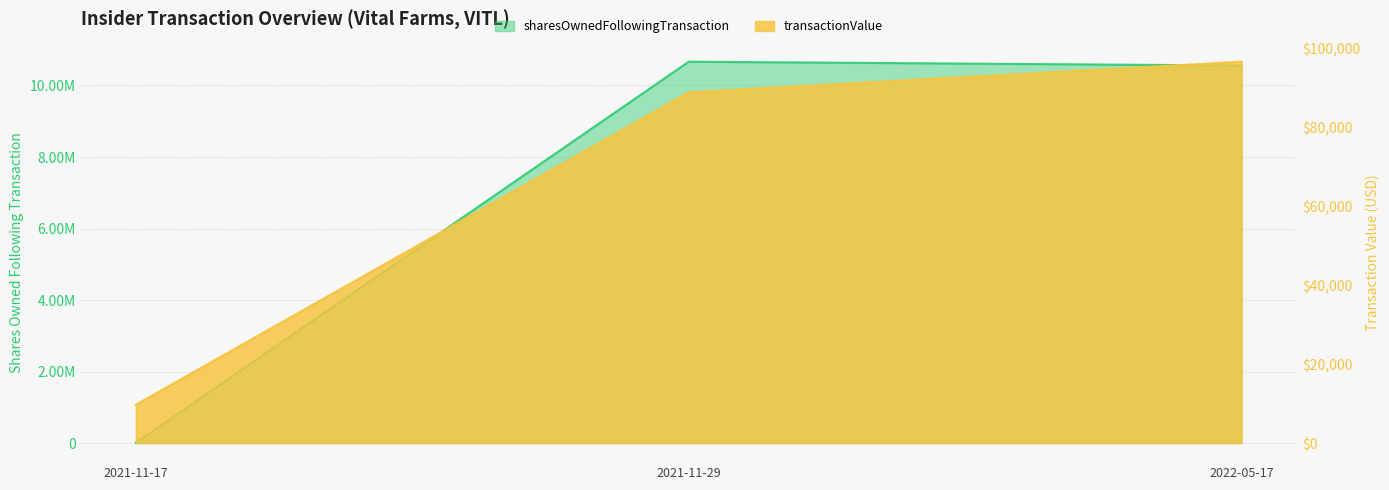

Rank the series at 2021-11-29 from lowest to highest value.

transactionValue, sharesOwnedFollowingTransaction